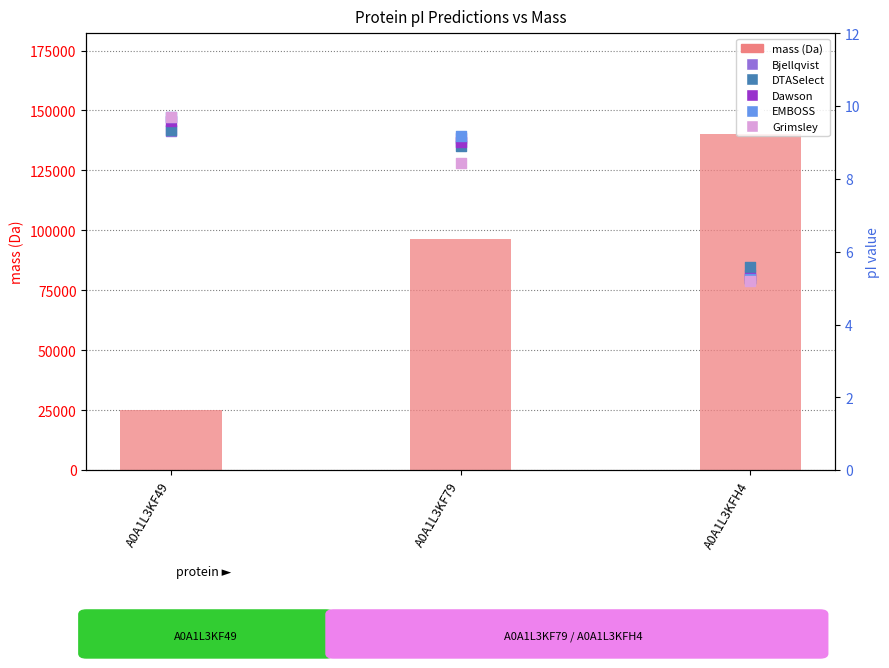

Which series contains the lowest Y value?

Grimsley